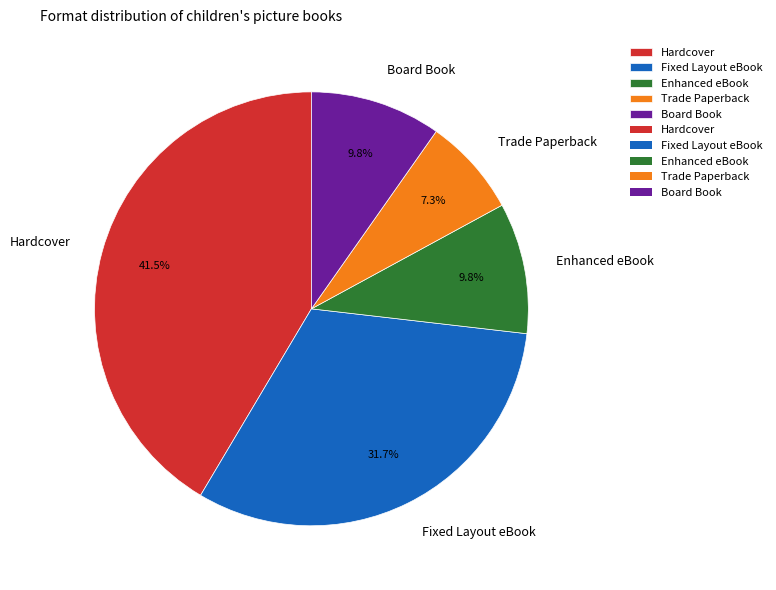

How many slices are in this pie chart?

5